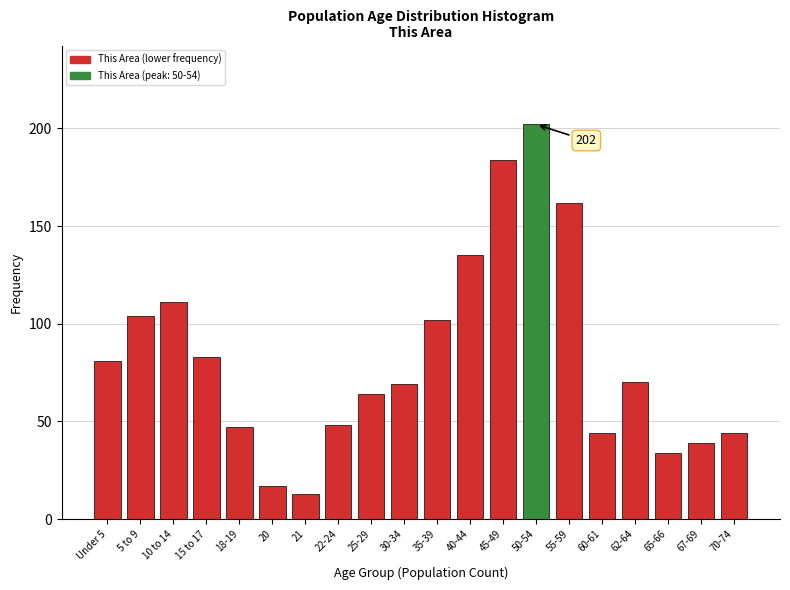

Reading left to right, transcribe all the data shown in this chart.

Under 5=81	5 to 9=104	10 to 14=111	15 to 17=83	18-19=47	20=17	21=13	22-24=48	25-29=64	30-34=69	35-39=102	40-44=135	45-49=184	50-54=202	55-59=162	60-61=44	62-64=70	65-66=34	67-69=39	70-74=44